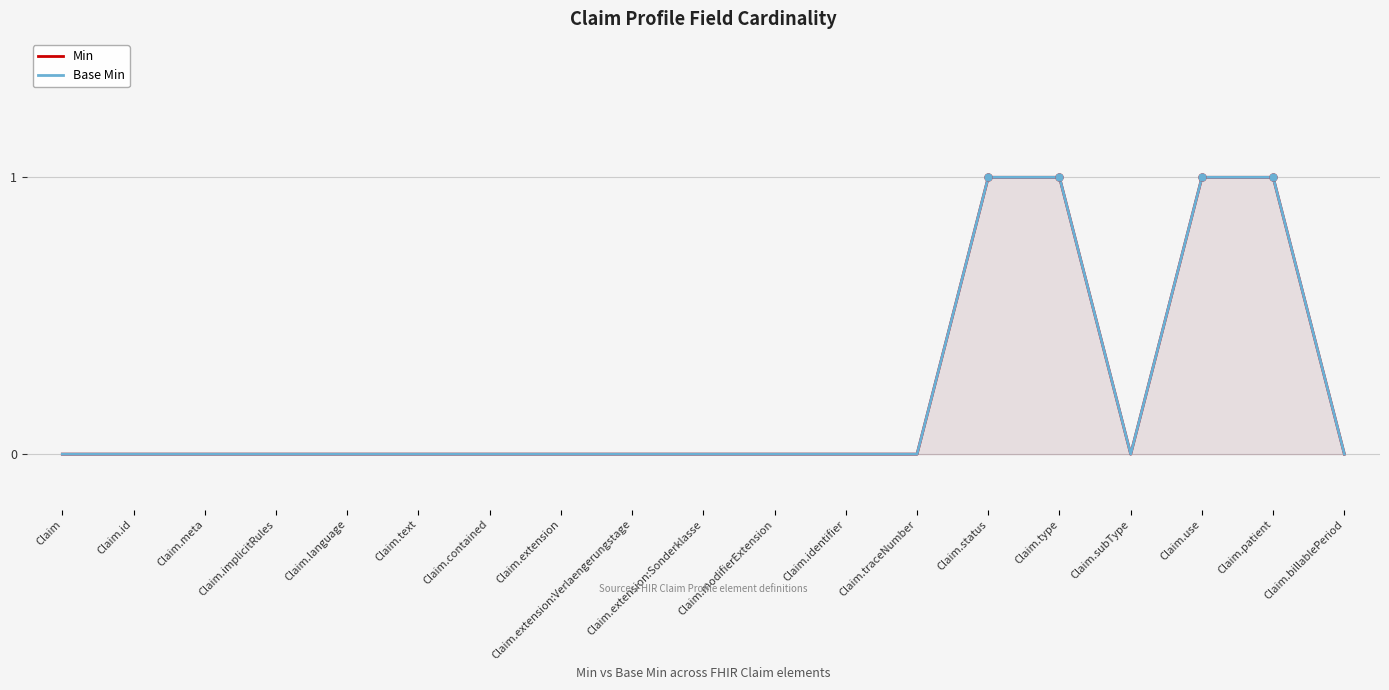

Reading right to left, list all the values displayed in this chart.

Min: 0	1	1	0	1	1	0	0	0	0	0	0	0	0	0	0	0	0	0
Base Min: 0	1	1	0	1	1	0	0	0	0	0	0	0	0	0	0	0	0	0